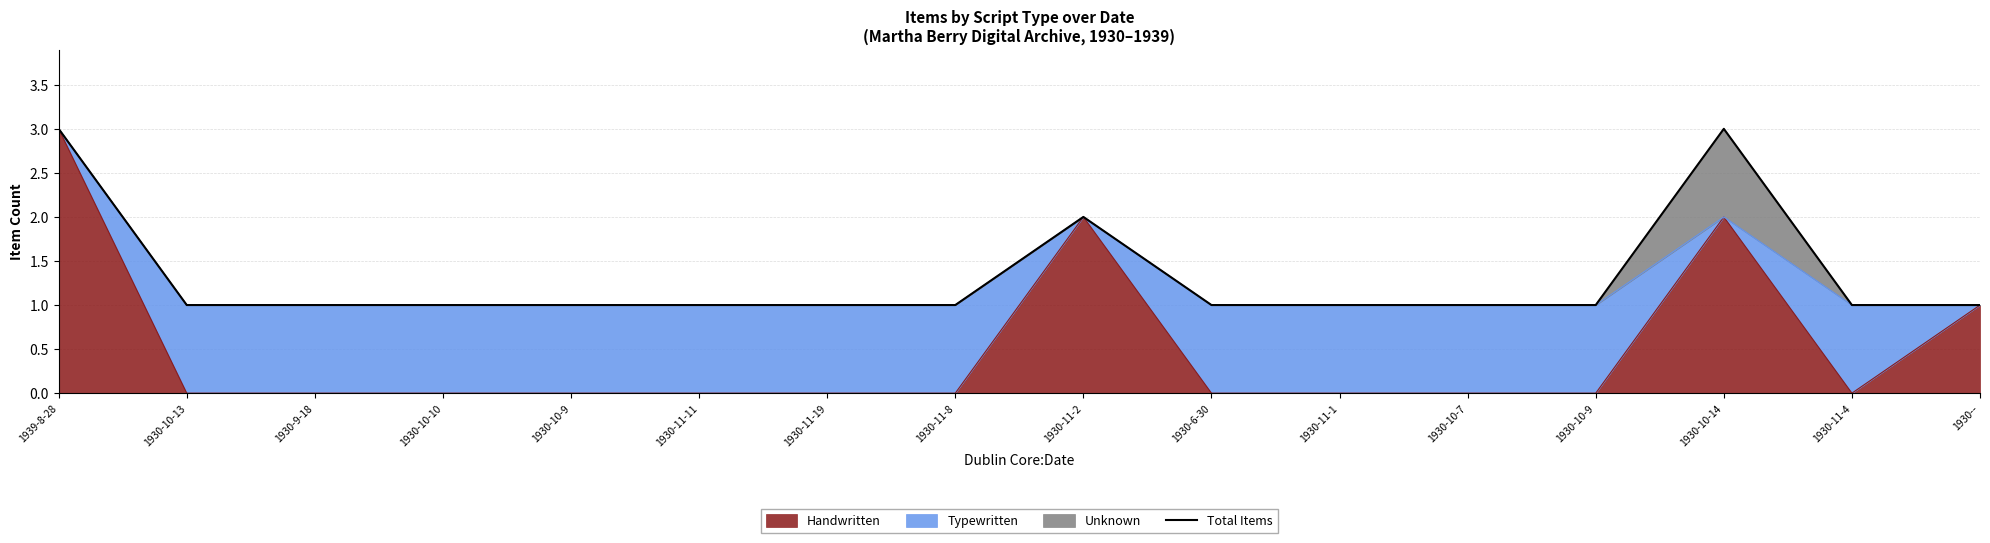

Reading left to right, extract all data points from this chart.

3	1	1	1	1	1	1	1	2	1	1	1	1	3	1	1